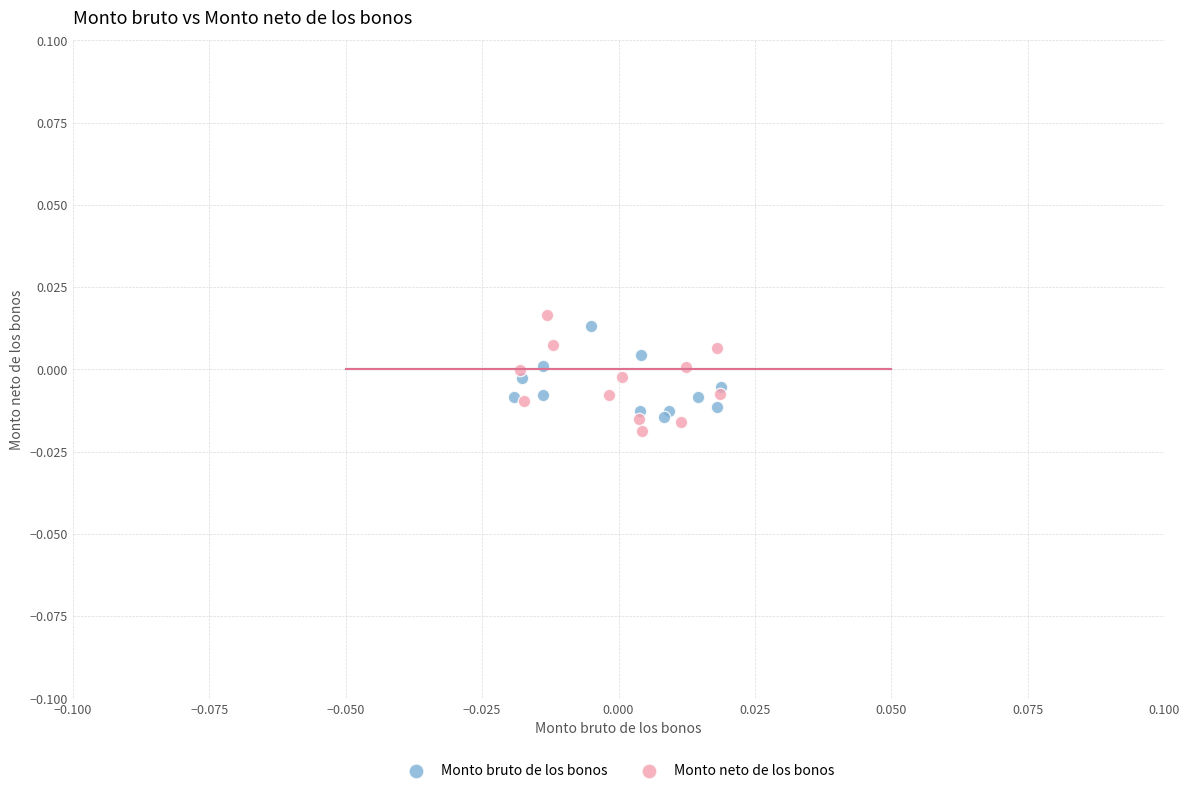

What are all the series names shown in the legend?

Monto bruto de los bonos, Monto neto de los bonos